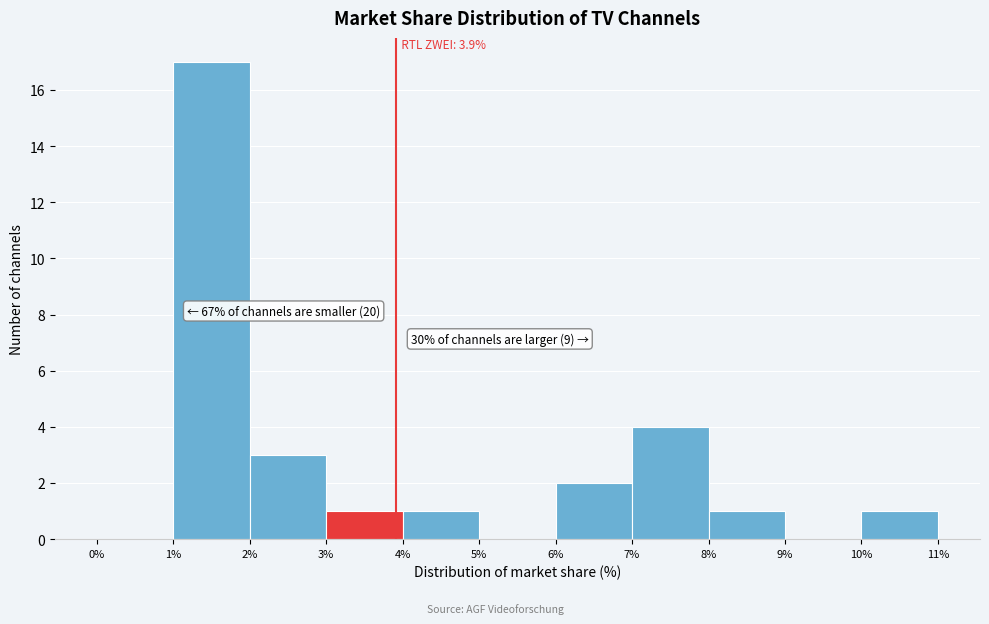

Which range on the x-axis has the tallest bar?

1% to 2%